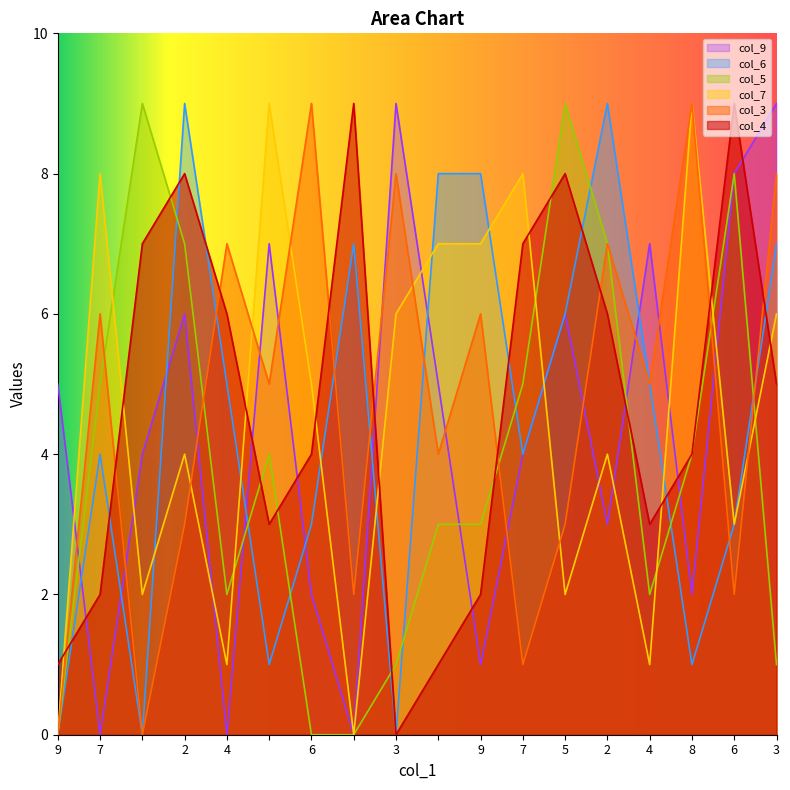

What is the difference between the maximum and second lowest values in the col_6 series?

9